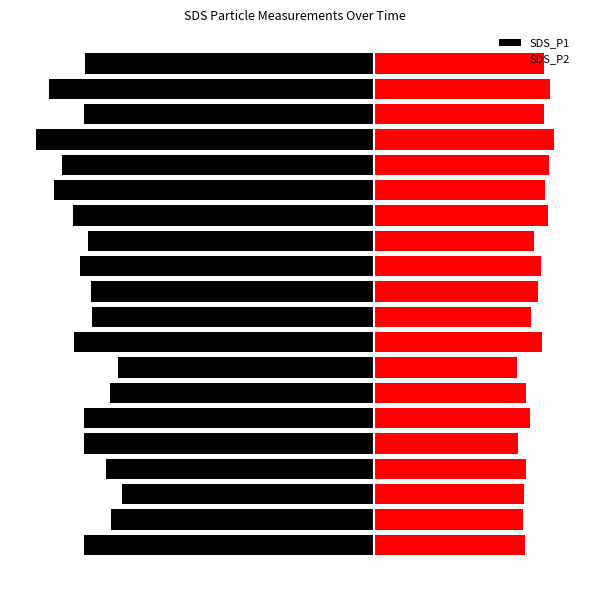

What is the difference between the highest and lowest values at 13?

33.7